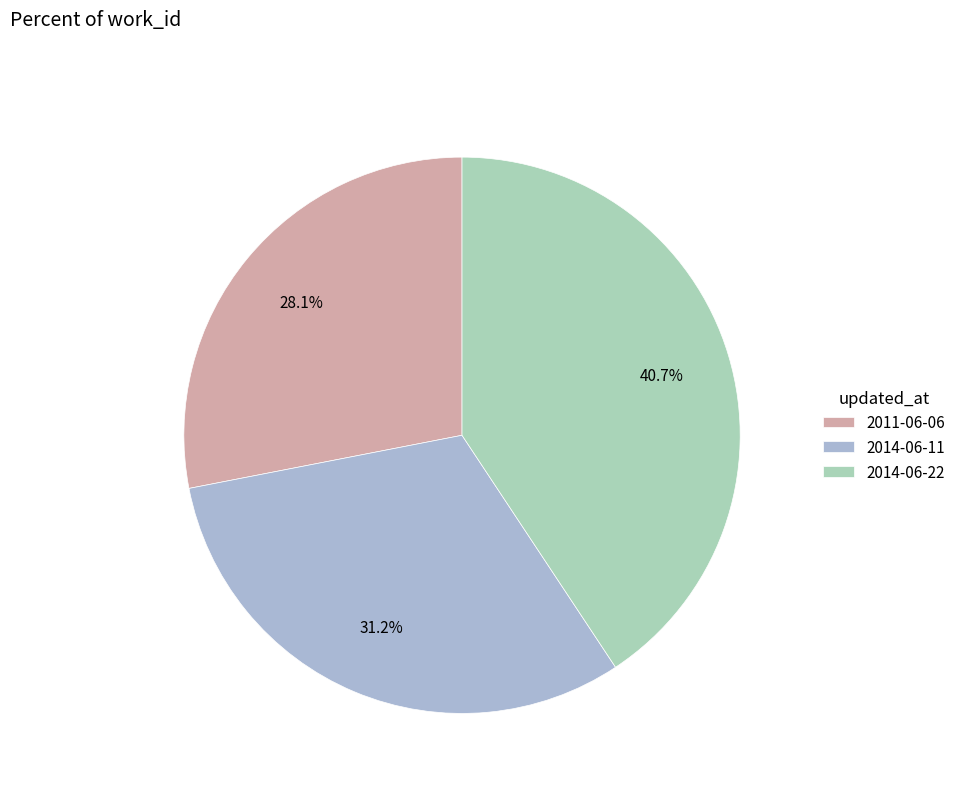

Rank the categories by value from highest to lowest.

2014-06-22, 2014-06-11, 2011-06-06